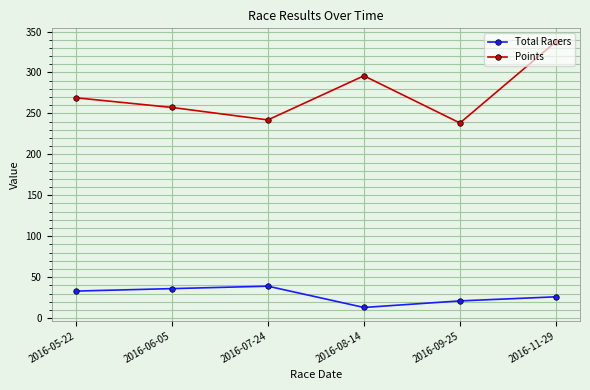

True or false: Points and Total Racers cross at least once.

False